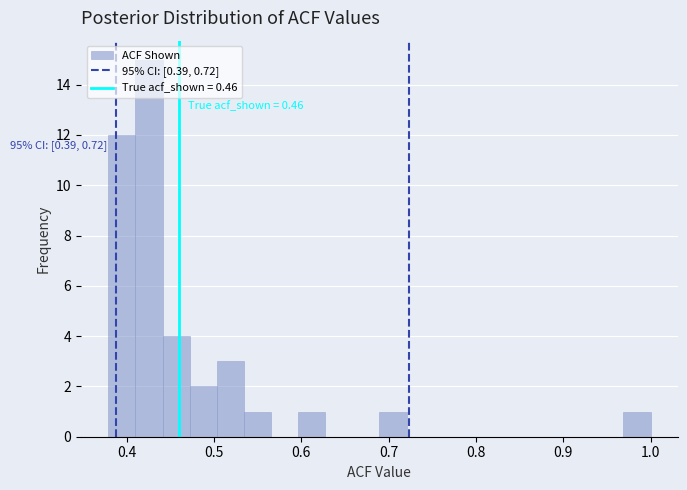

Read against the x-axis, roughly where is the centre of the tallest bar?

0.43